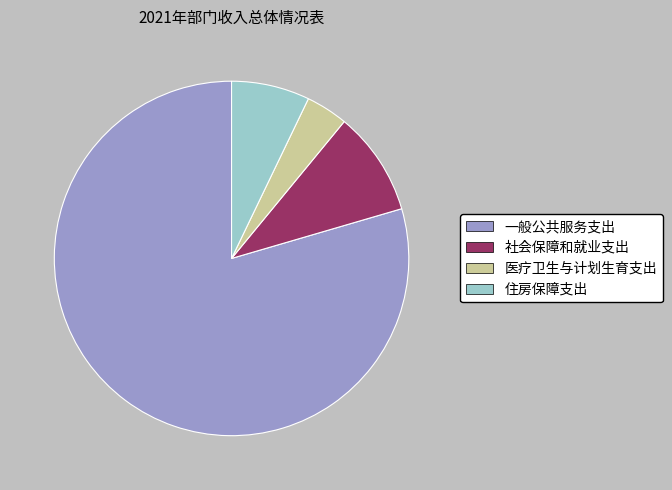

Combined, do 住房保障支出 and 一般公共服务支出 account for over 50%?

Yes